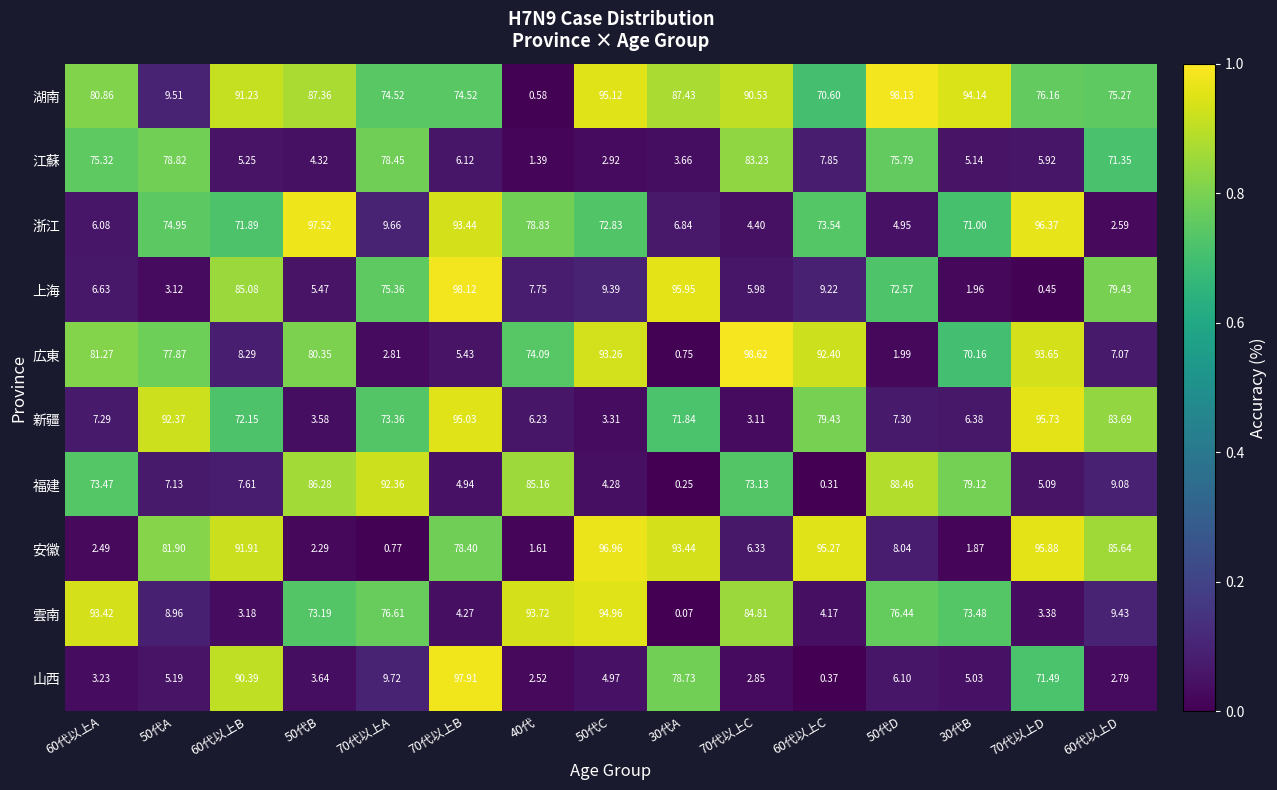

Which series has the largest total across all categories?

湖南